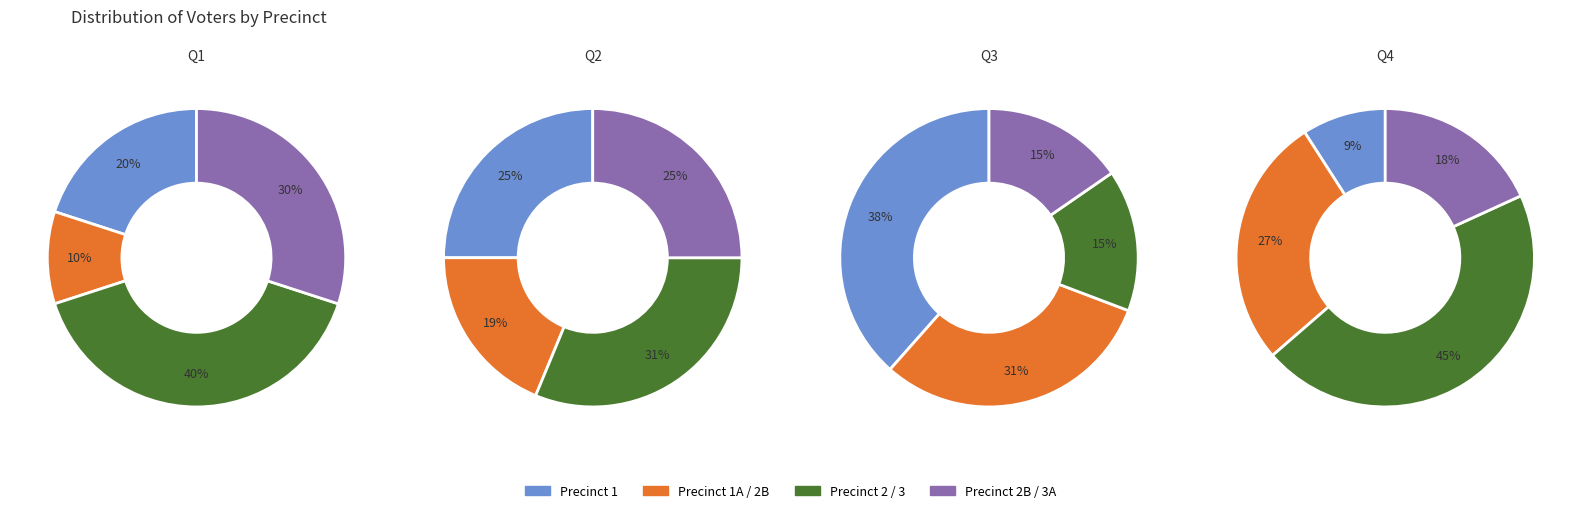

Do 1A and 2B together represent more than half of the pie?

No